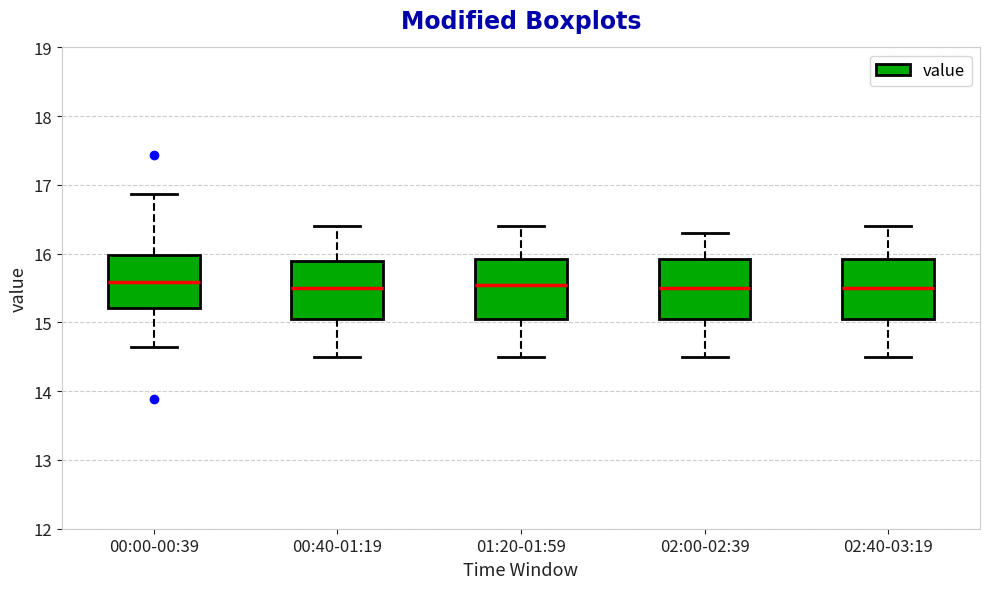

Reading left to right, transcribe this box plot: for each box, give where its median line is, the range the box spans, and where its two whiskers end, as read against the y-axis. The values are not printed on the chart, so give them approximately, as read against the axis.

00:00-00:39: median 15.6, box 15.2 to 16.0, whiskers 14.7 to 16.9
00:40-01:19: median 15.5, box 15.1 to 15.9, whiskers 14.5 to 16.4
01:20-01:59: median 15.6, box 15.1 to 15.9, whiskers 14.5 to 16.4
02:00-02:39: median 15.5, box 15.1 to 15.9, whiskers 14.5 to 16.3
02:40-03:19: median 15.5, box 15.1 to 15.9, whiskers 14.5 to 16.4